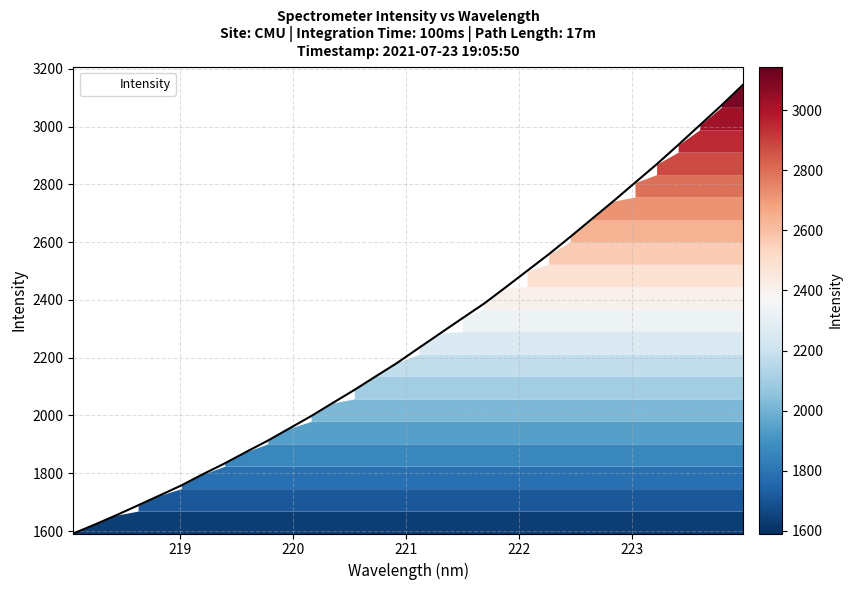

What is the maximum value shown in the chart?

3144.5